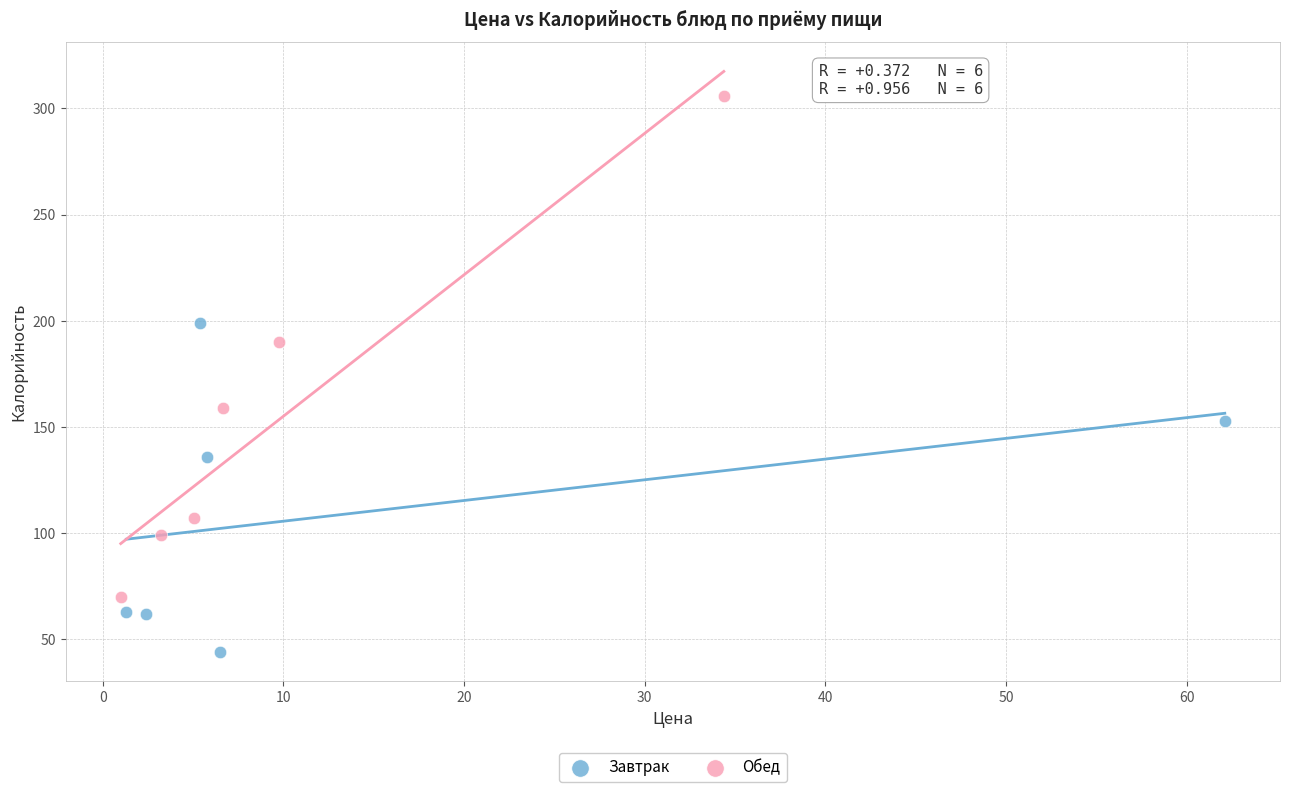

What are all the series names shown in the legend?

Завтрак, Обед